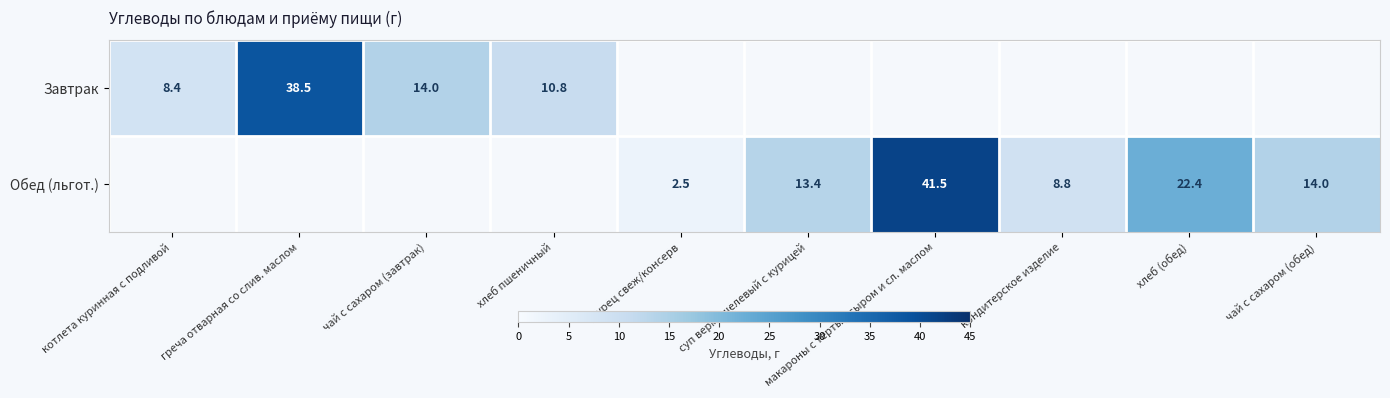

True or false: Обед (льгот.) has a value of 13.3 at кондитерское изделие.

False